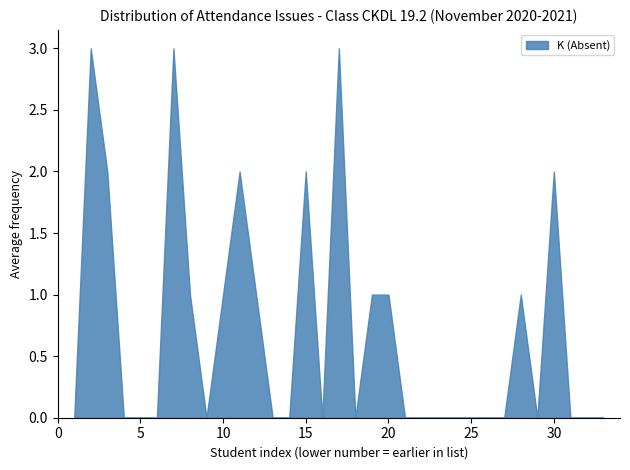

Does the chart have visible grid lines?

No